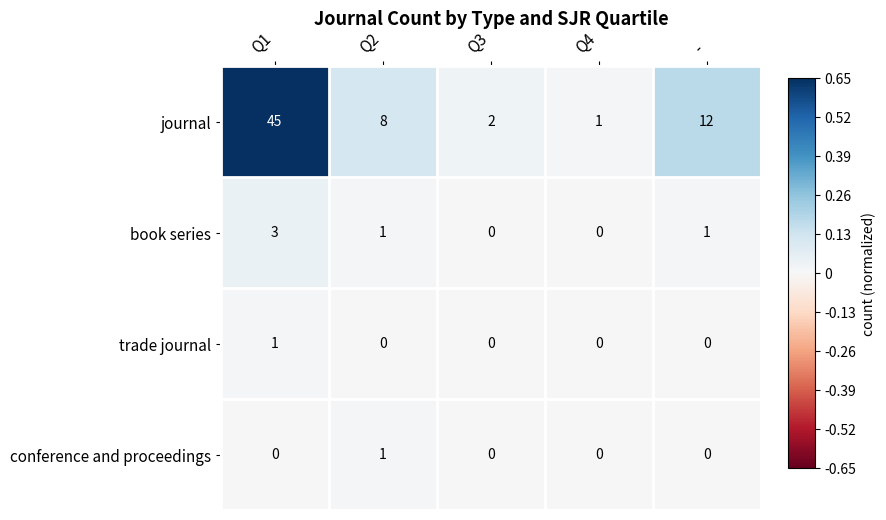

Rank the categories by journal value from lowest to highest.

Q4, Q3, Q2, -, Q1